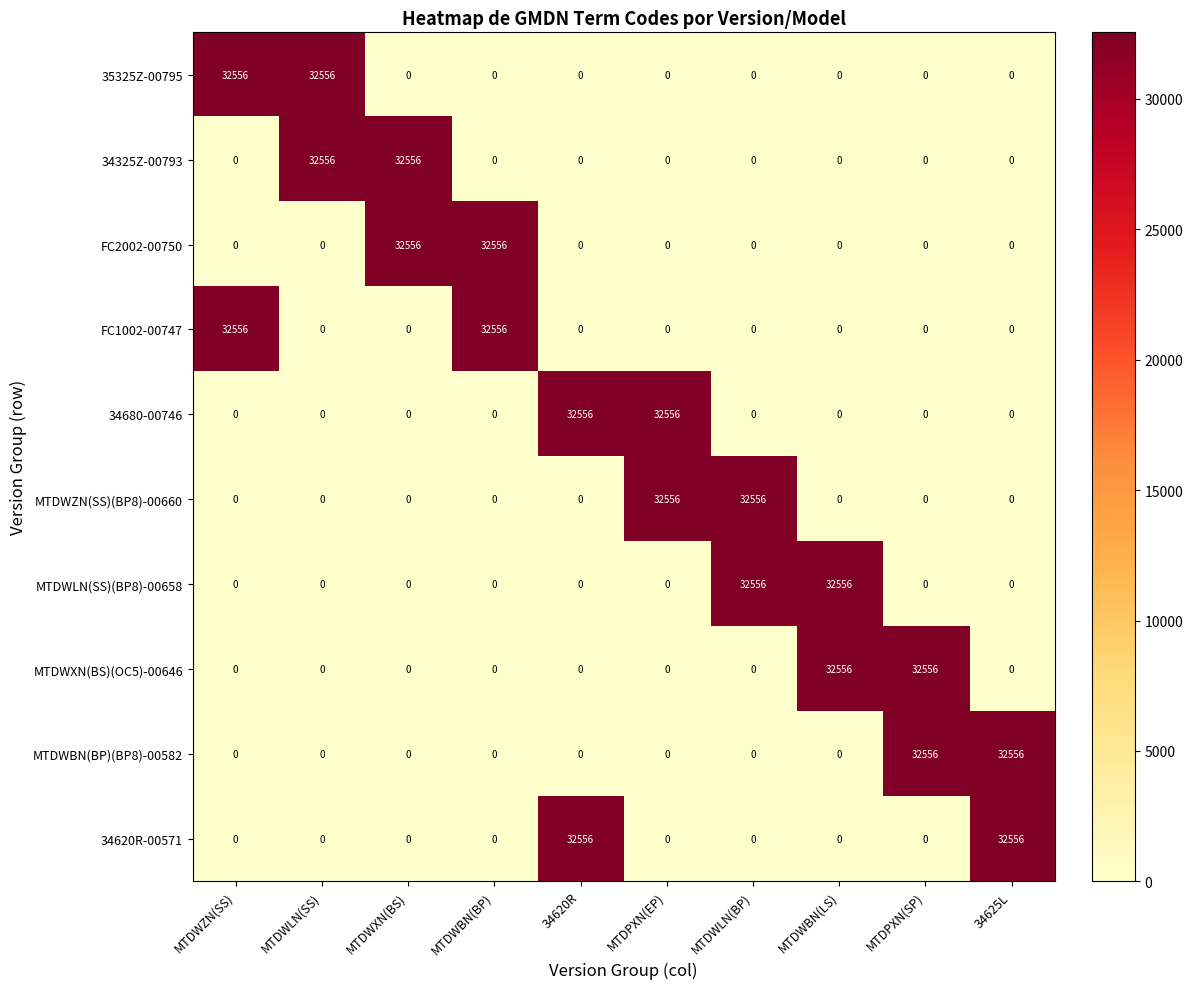

At how many categories does at least one series exceed 15200?

10